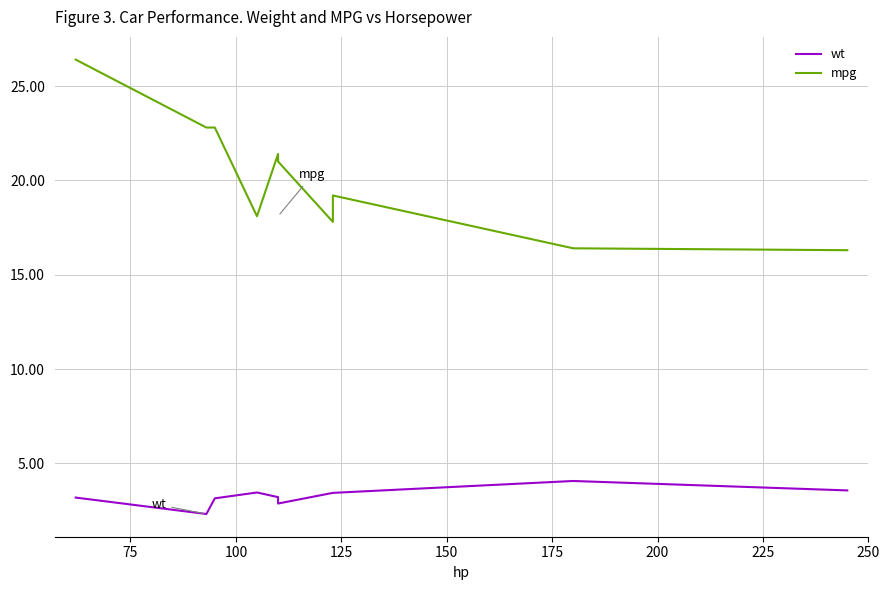

Which series has the largest total across all categories?

mpg